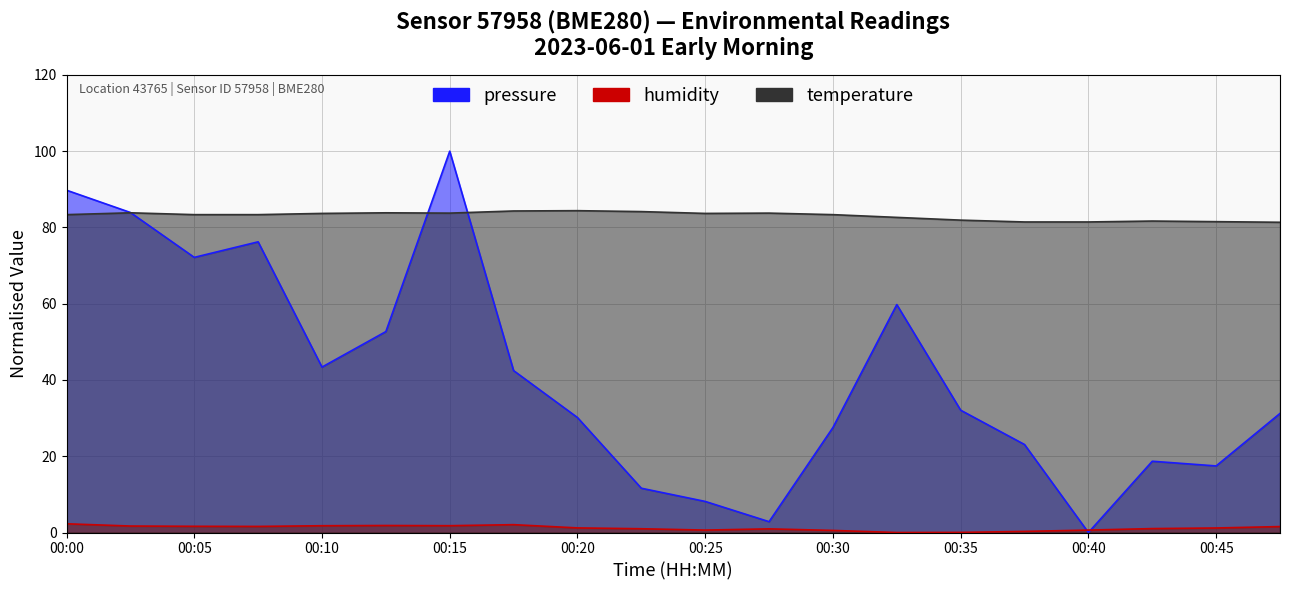

Does the chart have visible grid lines?

Yes